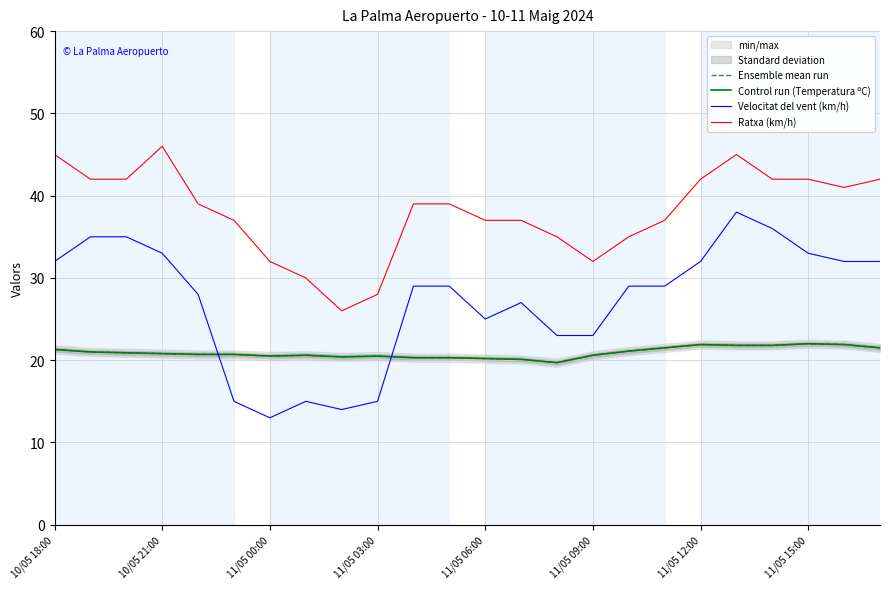

At 10/05 18:00, list the series in order from smallest to largest.

Ensemble mean run, Control run (Temperatura ºC), Velocitat del vent (km/h), Ratxa (km/h)